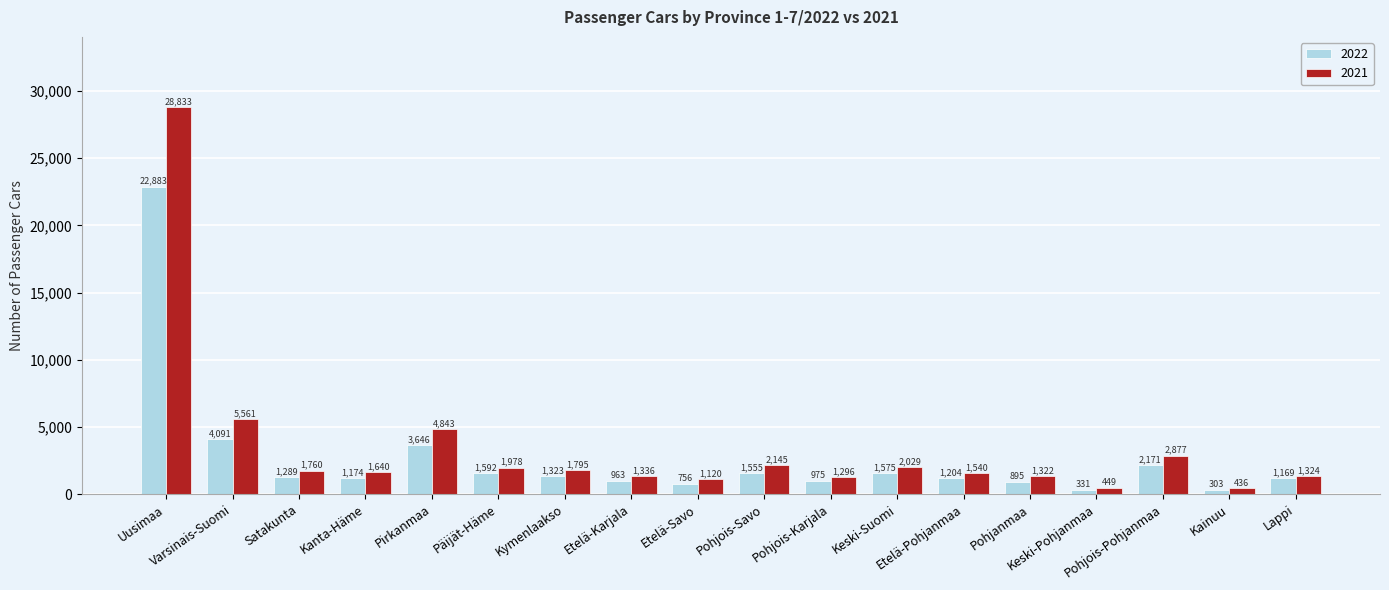

The value of 2021 at Uusimaa is 12462. True or false?

False